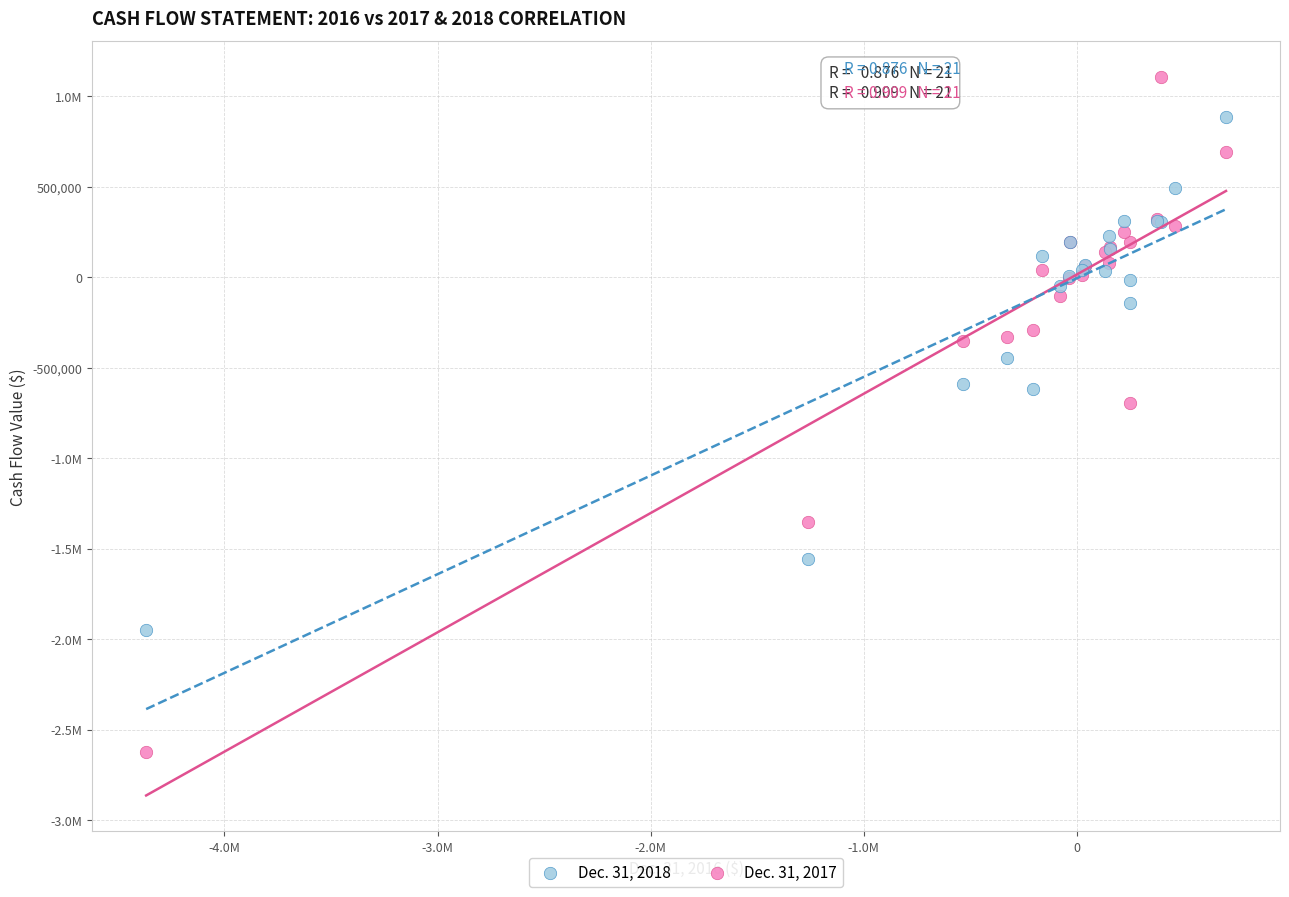

What are all the series names shown in the legend?

Dec. 31, 2018, Dec. 31, 2017